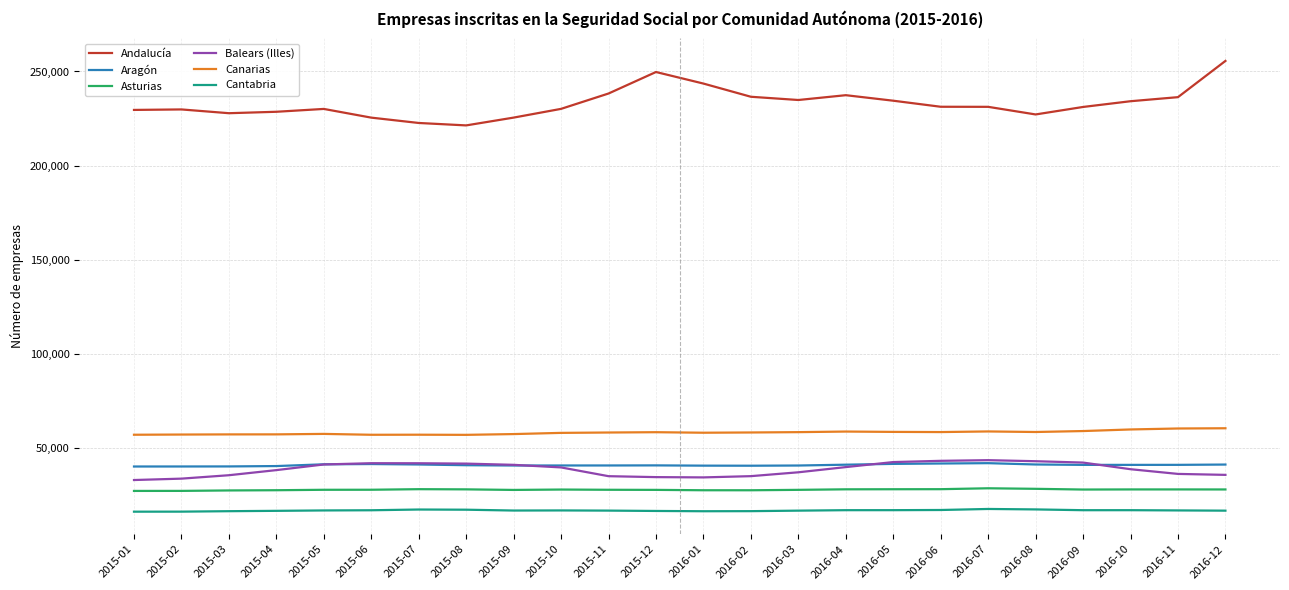

True or false: Andalucía has a value of 148992 at 2015-06.

False